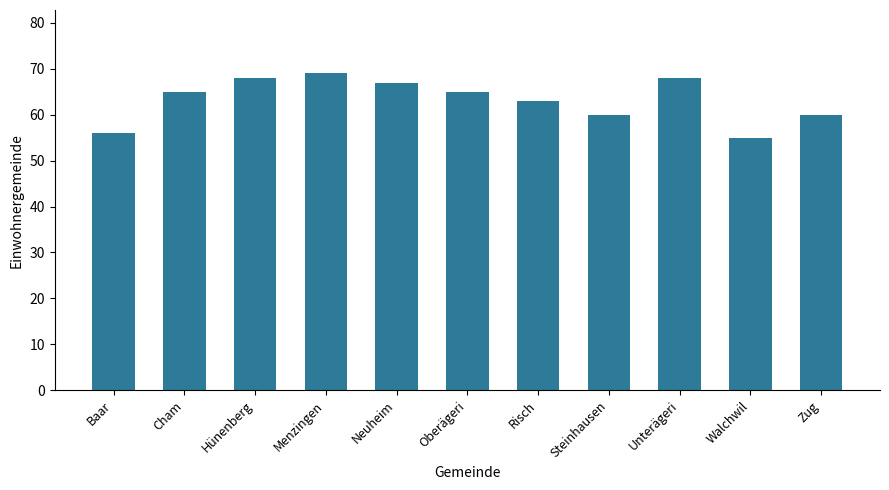

What is the ratio of the value at Unterägeri to the value at Neuheim?

1.0